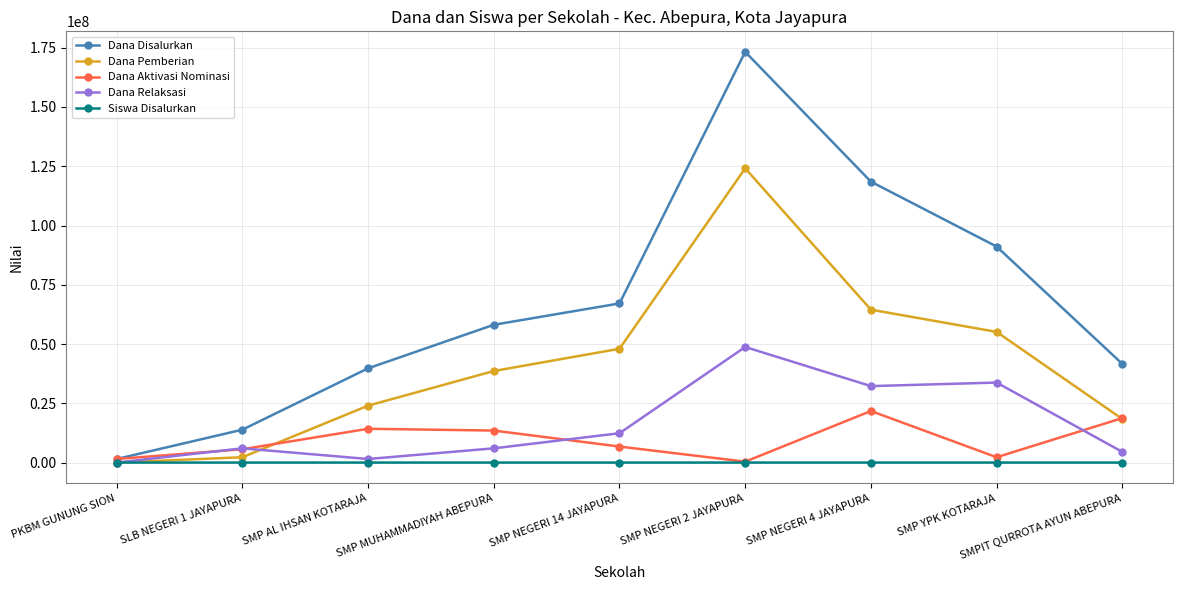

The Dana Relaksasi series shows 48750000 at SMP NEGERI 2 JAYAPURA. True or false?

True